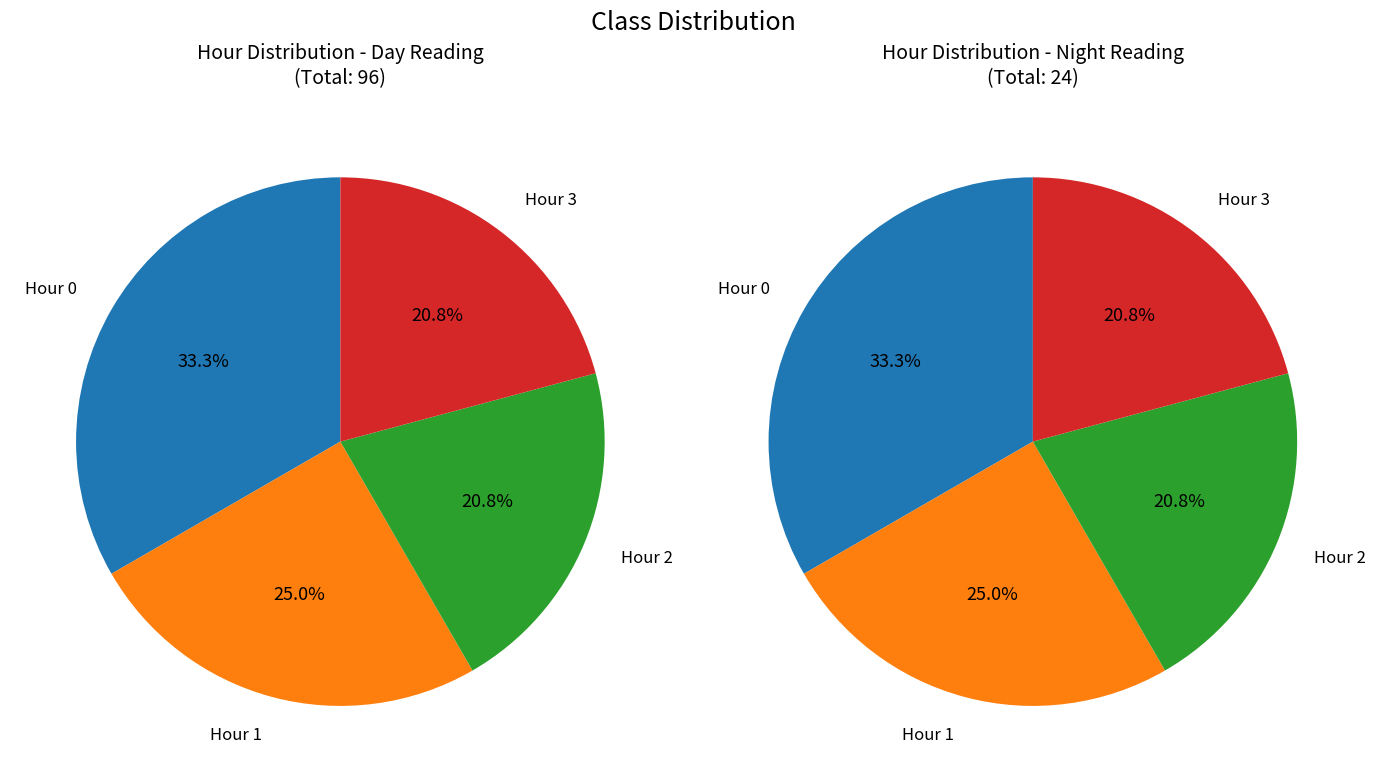

Between 38 and 20, which is larger?

38